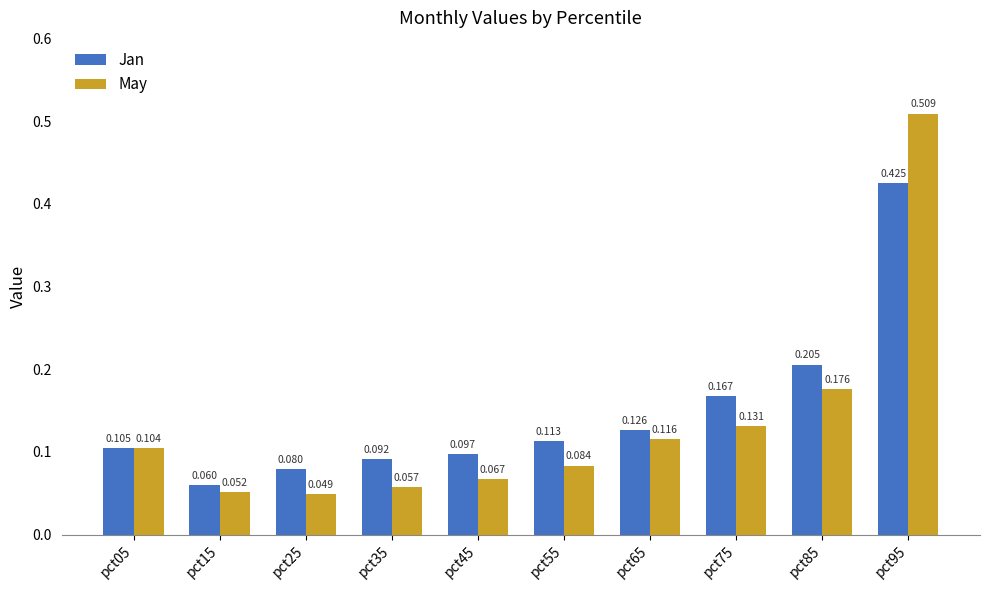

Which series has the largest range (max minus min)?

May